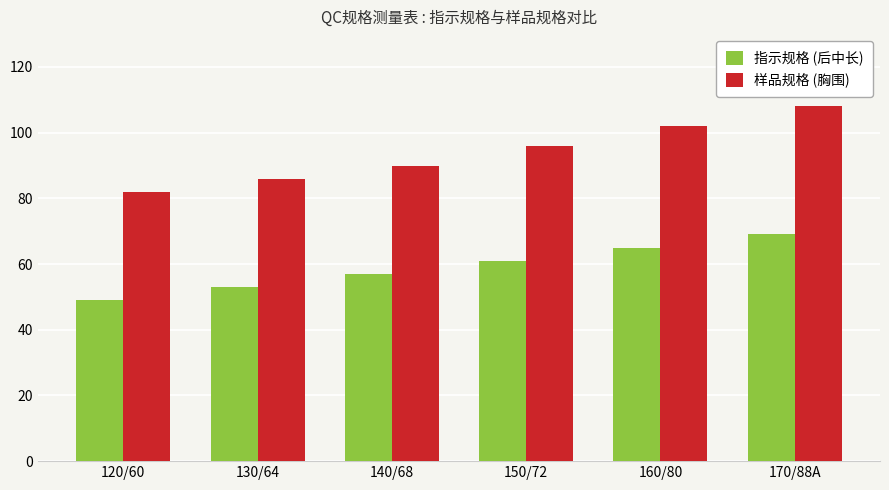

Rank the categories by 样品规格 (胸围) value from highest to lowest.

170/88A, 160/80, 150/72, 140/68, 130/64, 120/60